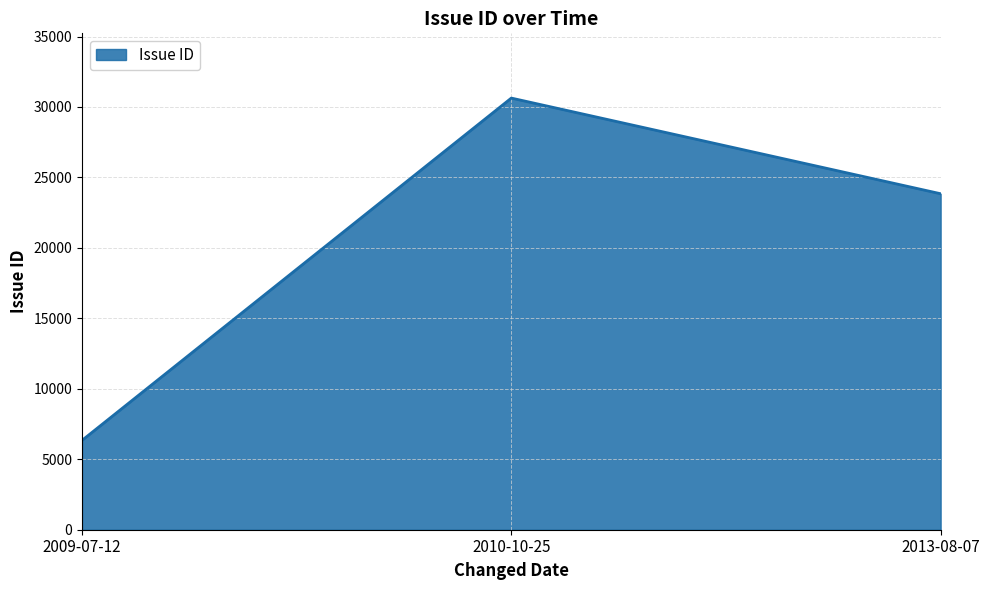

Which has a higher value, 2009-07-12 or 2010-10-25?

2010-10-25